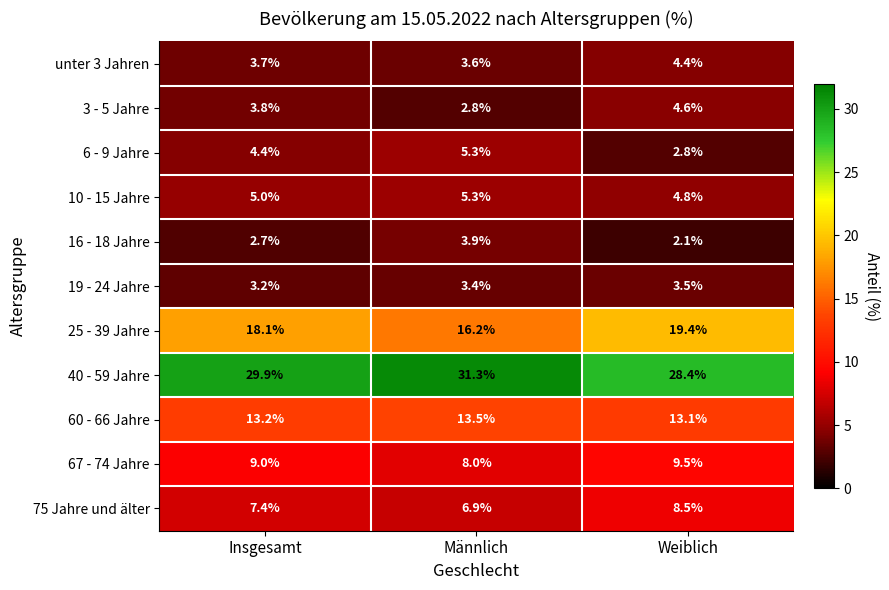

The value of 60 - 66 Jahre at Insgesamt is 13.2. True or false?

True